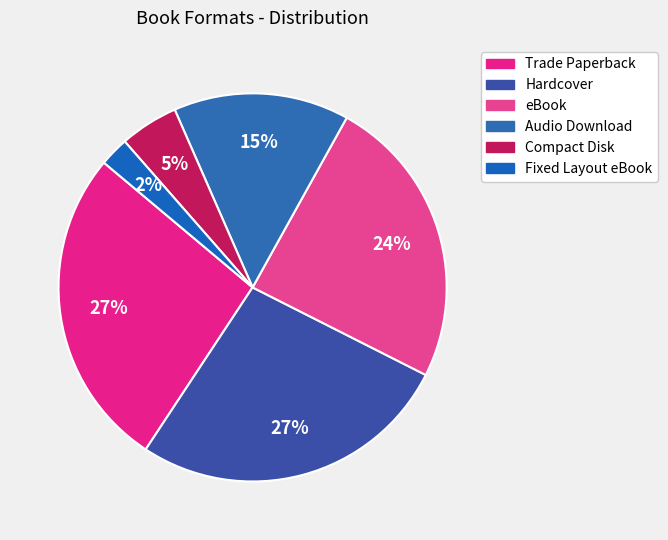

Between Trade Paperback and eBook, which is larger?

Trade Paperback